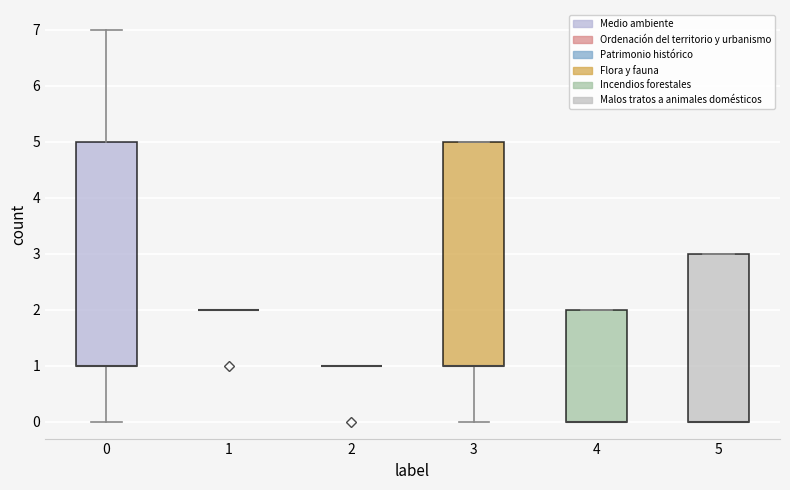

Where is the upper edge of the box at x = 0 on the y-axis? The values are not printed on the chart, so give them approximately, as read against the axis.

5